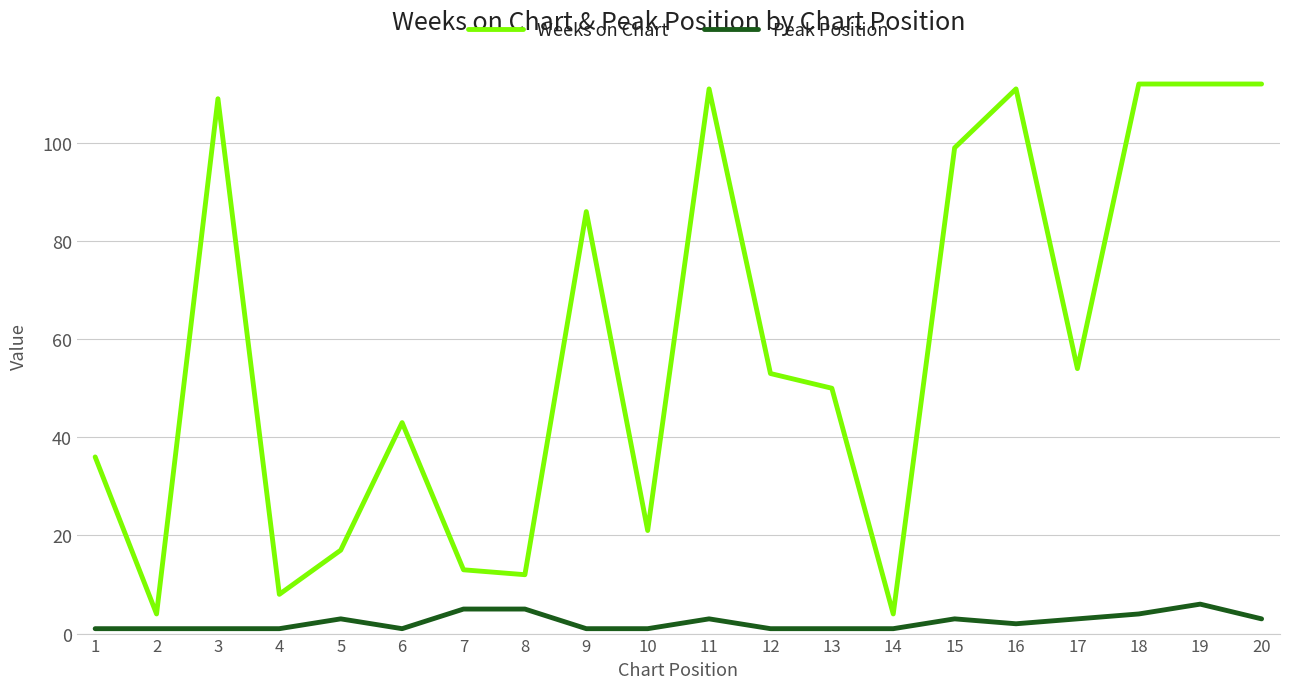

True or false: Weeks on Chart and Peak Position cross at least once.

False